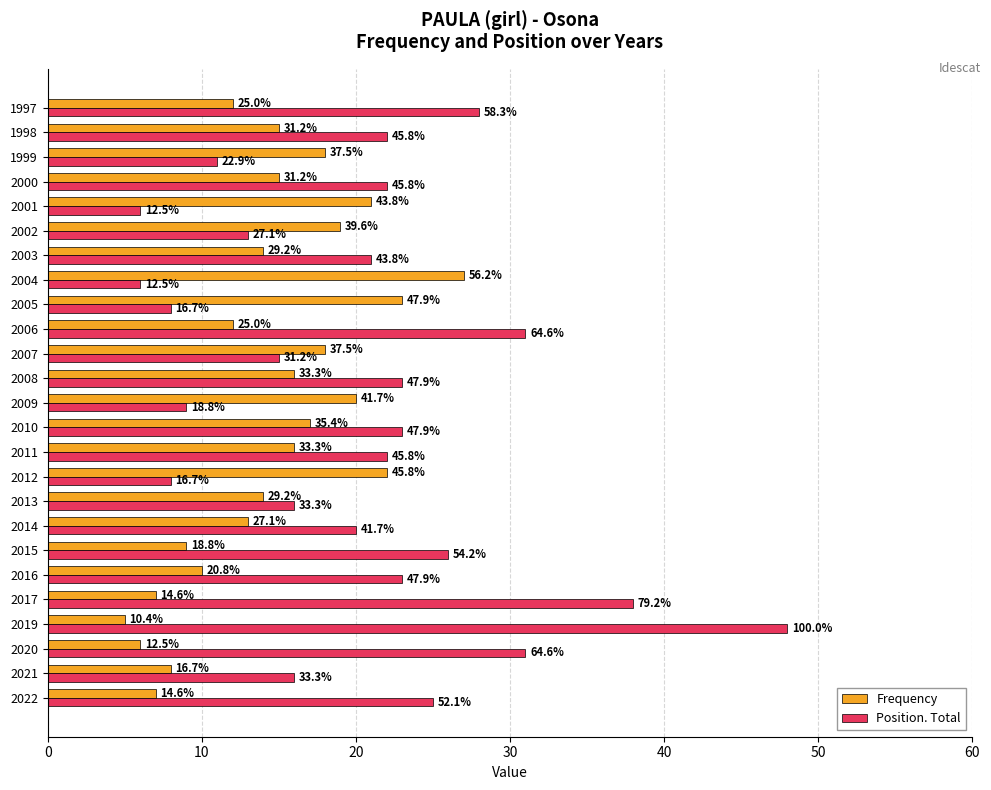

What are all the series names shown in the legend?

Frequency, Position. Total